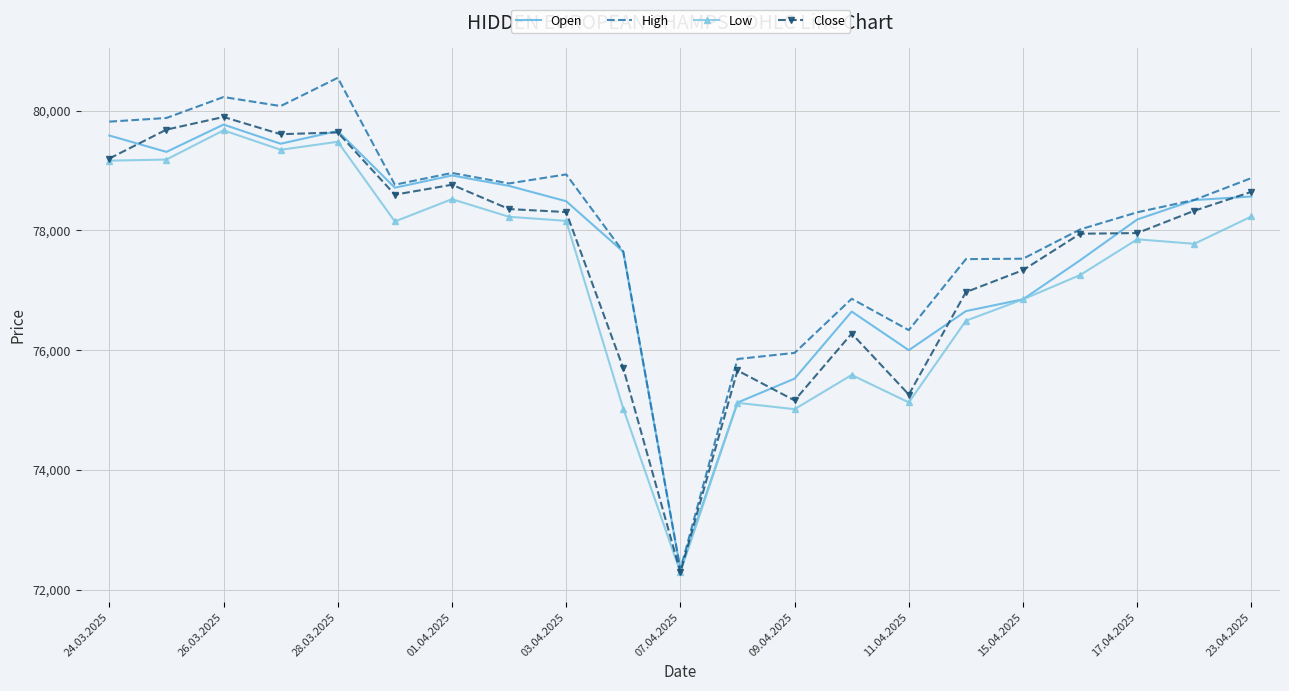

Which series has the widest spread of values?

High